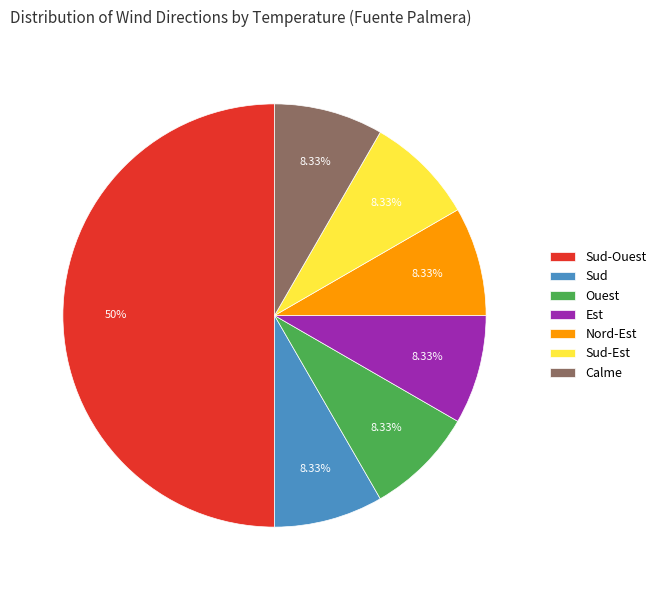

To the nearest percent, what is the difference between the largest and smallest slice percentages?

42%